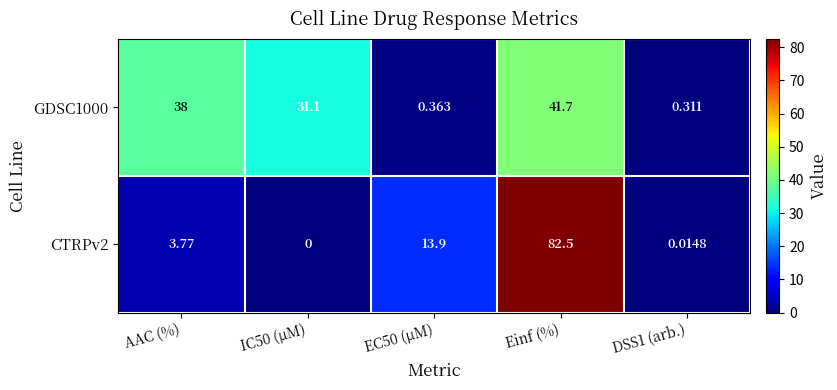

At which category does the chart reach its peak across all series?

Einf (%)